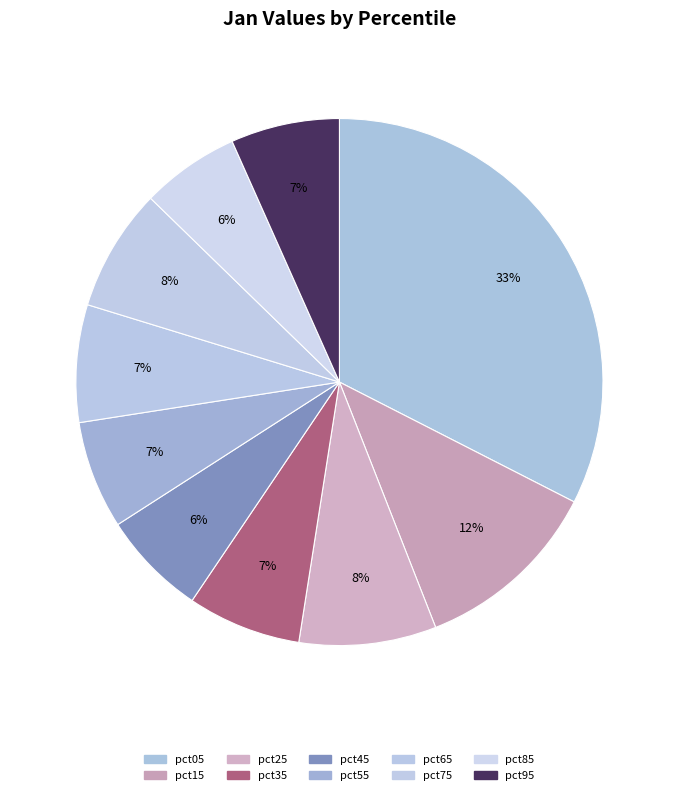

Count the number of slices in the pie.

10